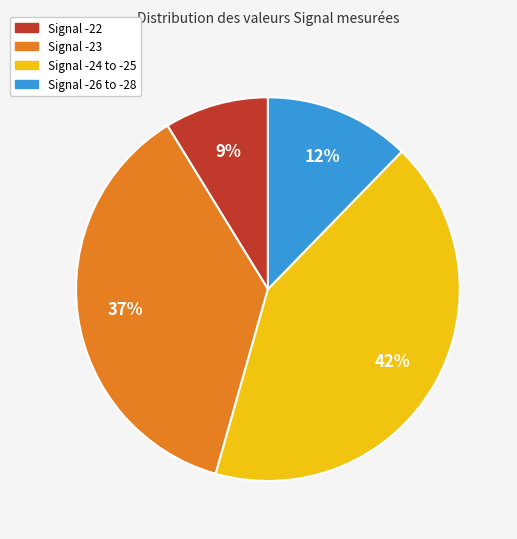

To the nearest percent, what is the average slice percentage?

25%